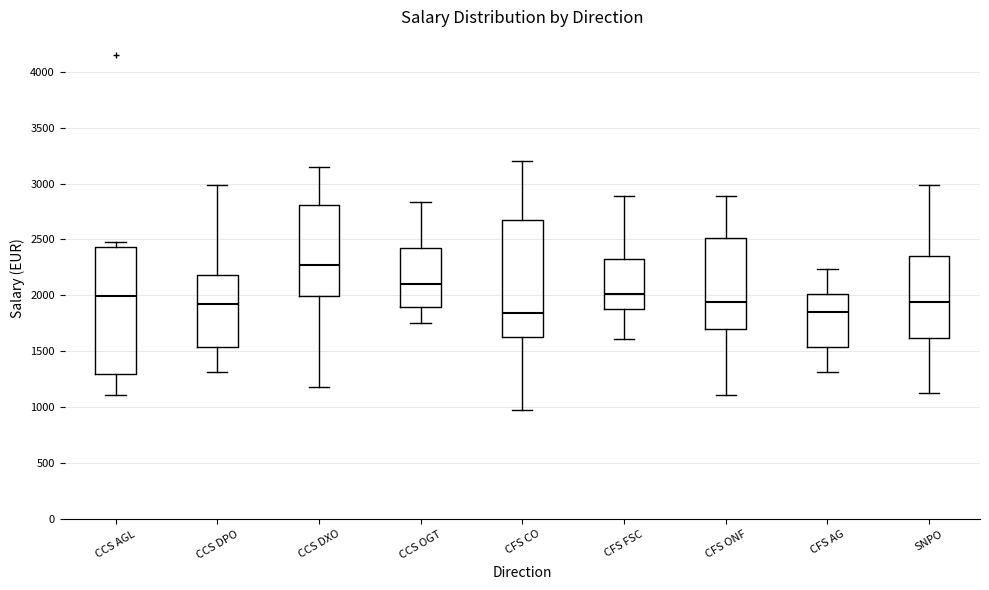

Where does the upper whisker of the box for SNPO end on the y-axis? The values are not printed on the chart, so give them approximately, as read against the axis.

3000